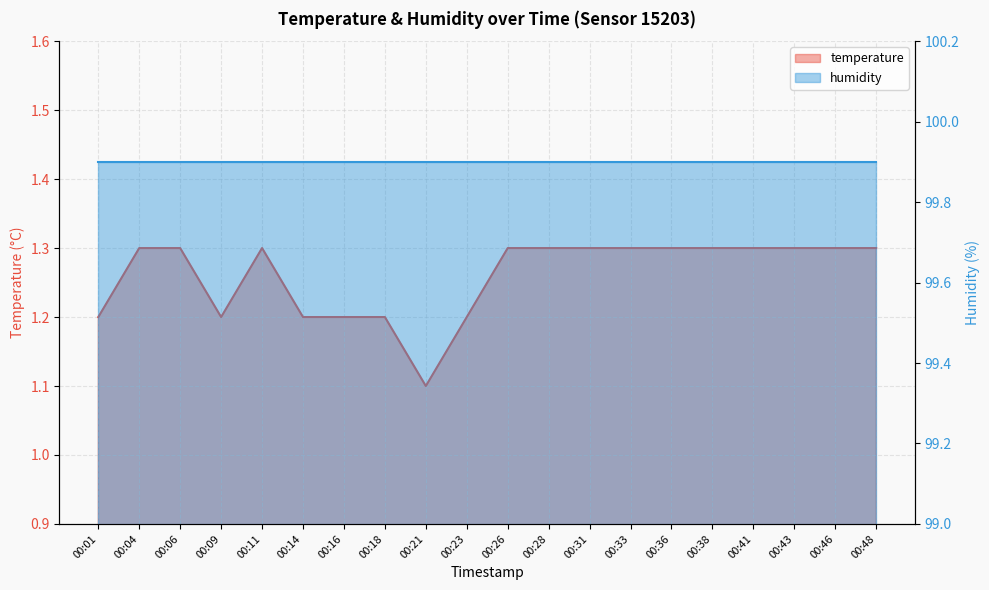

Rank the categories by value from lowest to highest.

00:21, 00:01, 00:09, 00:14, 00:16, 00:18, 00:23, 00:04, 00:06, 00:11, 00:26, 00:28, 00:31, 00:33, 00:36, 00:38, 00:41, 00:43, 00:46, 00:48